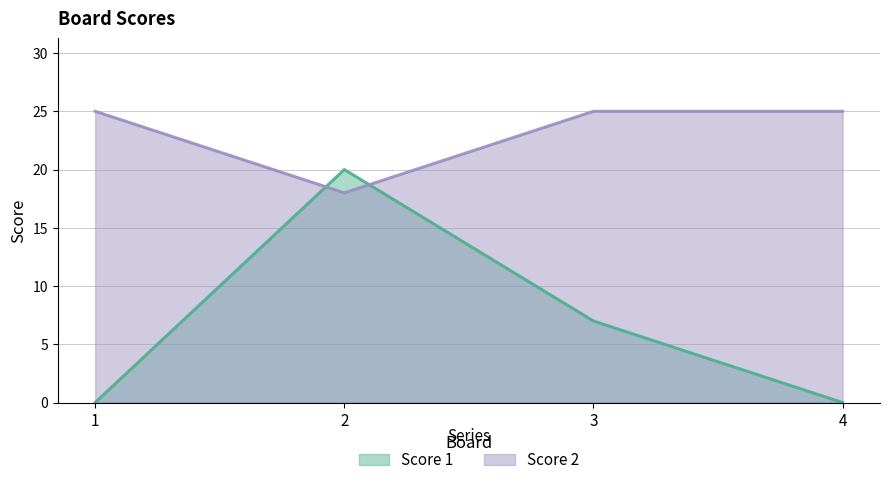

How many data points does each series have?

4